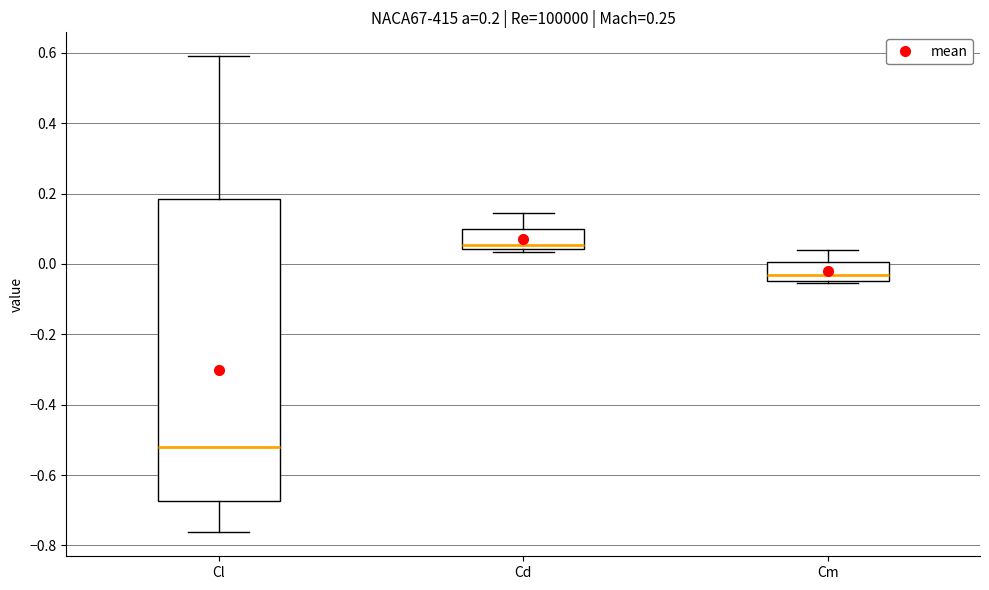

Which box is the tallest, from its lower edge to its upper edge?

Cl